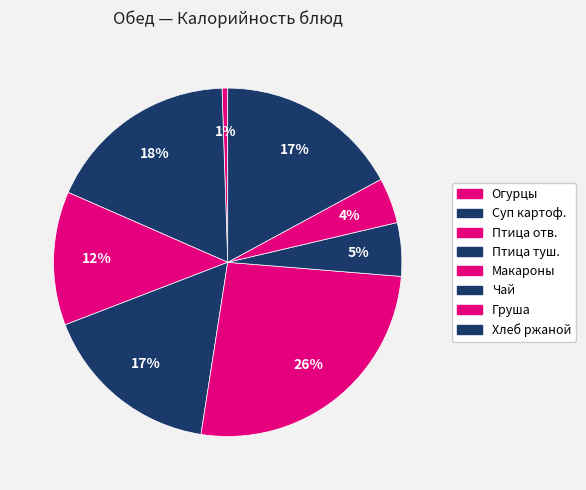

How many slices are in this pie chart?

8